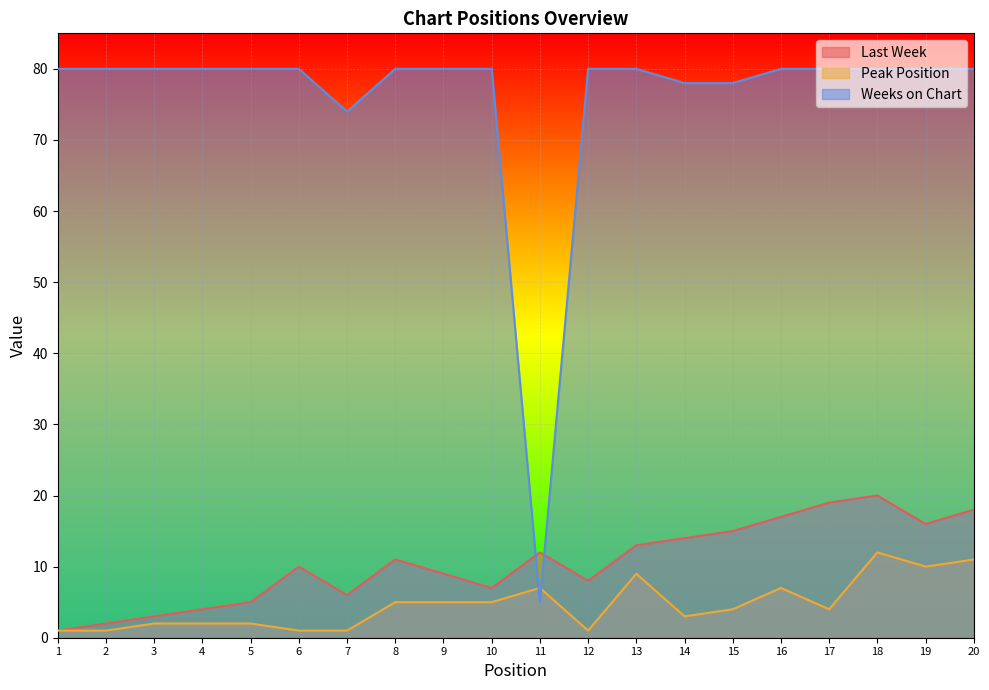

What value does the Last Week series have at 7, to the nearest 5?

5